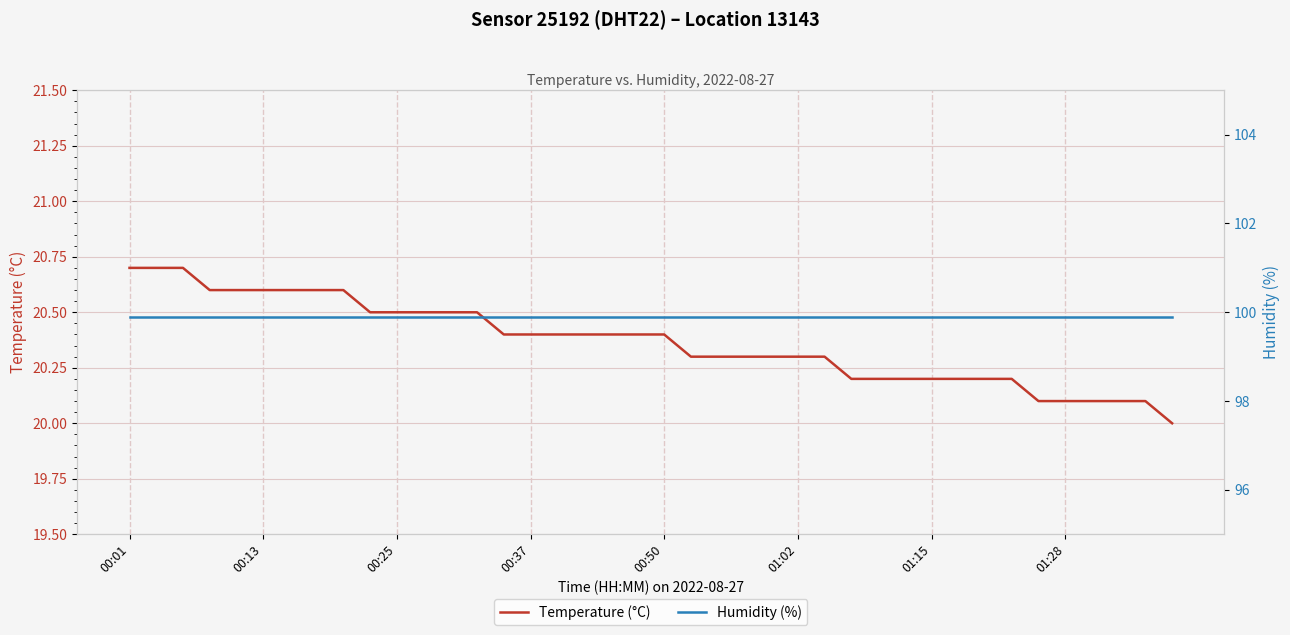

What is the average value of the Humidity (%) series?

99.9